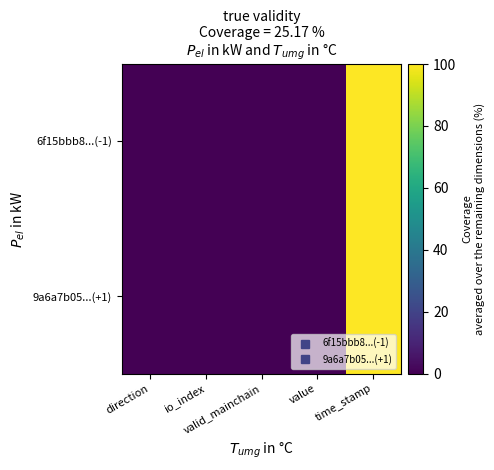

Reading left to right, transcribe all the data shown in this chart.

6f15bbb8...(-1): direction=0.0	io_index=0.0	valid_mainchain=0.0	value=0.0	time_stamp=100.0
9a6a7b05...(+1): direction=0.0	io_index=0.0	valid_mainchain=0.0	value=0.0	time_stamp=100.0